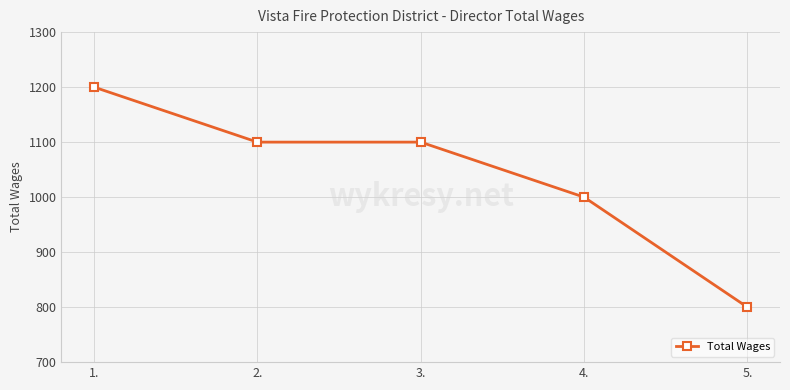

How many lines are shown in the chart?

1